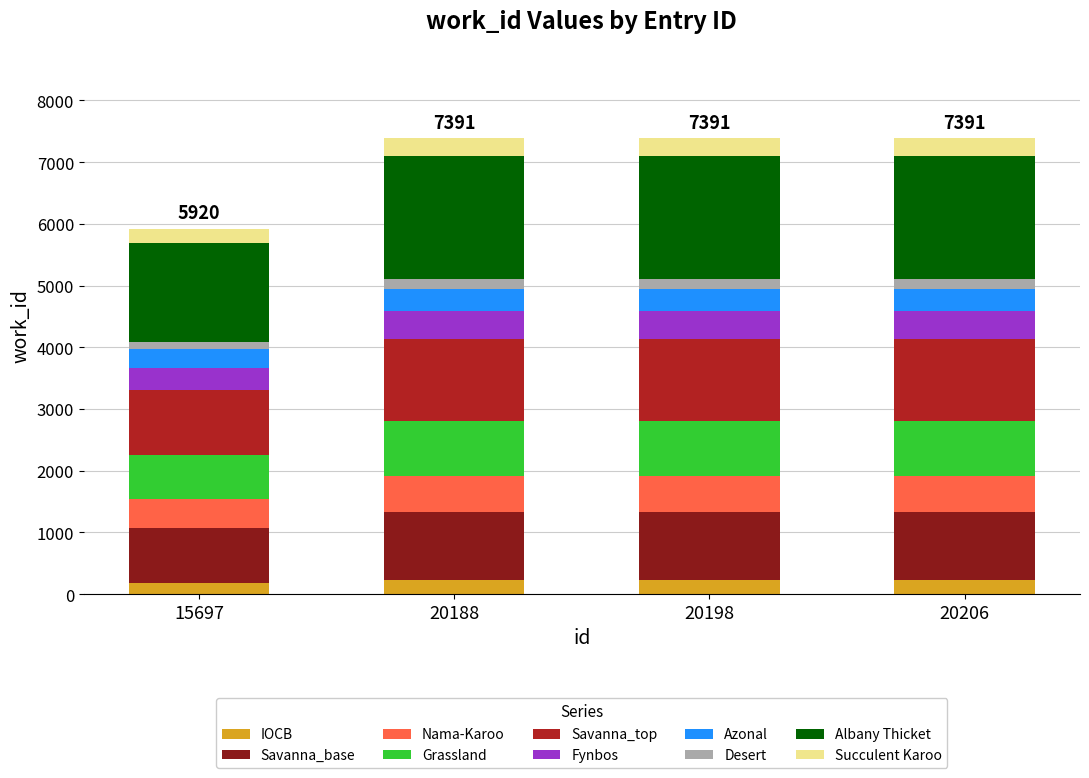

Is it true that IOCB equals 221.7 at 20198?

True